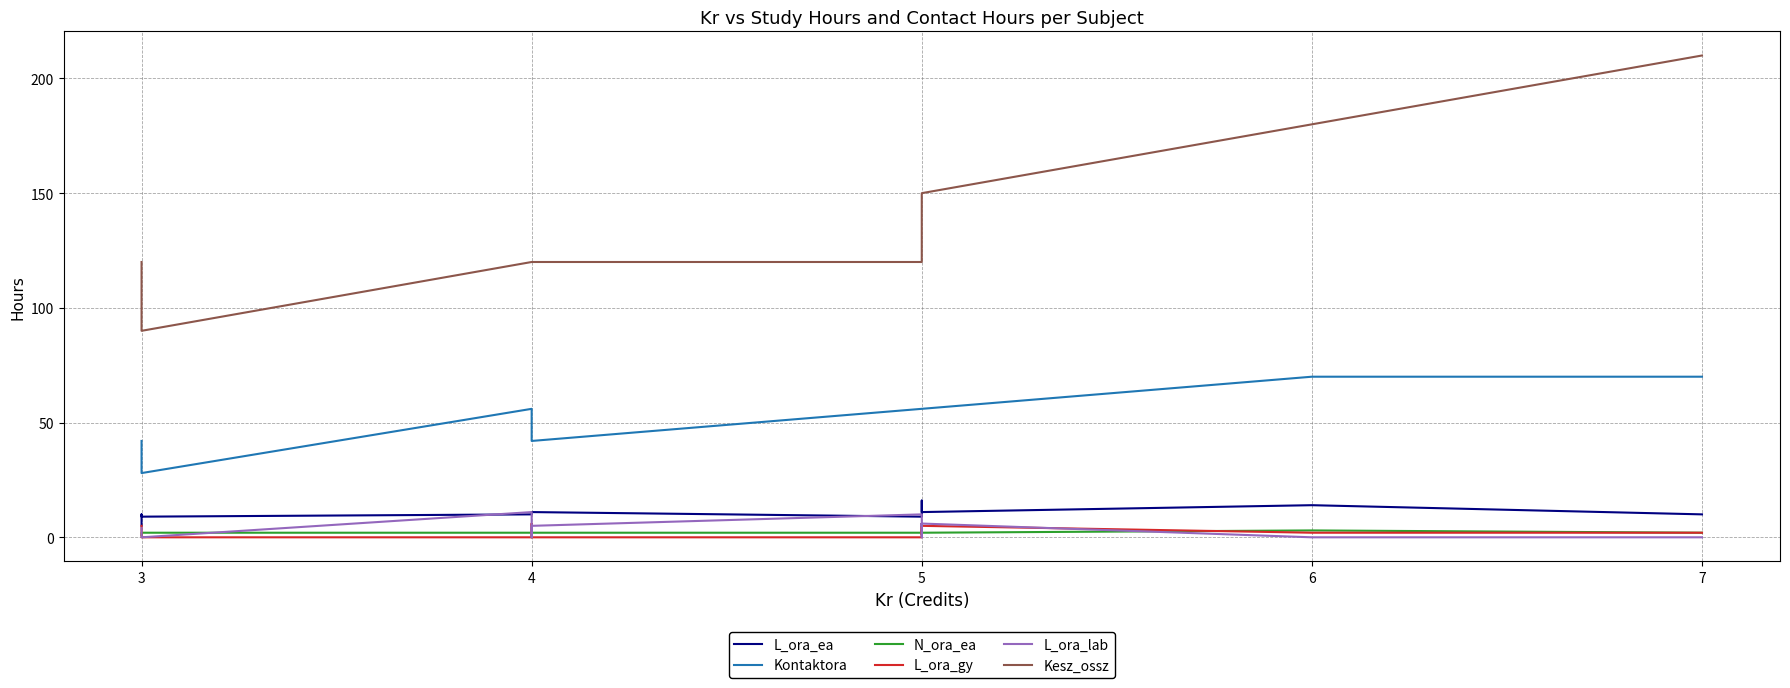

List the series in order of their peak value, highest first.

Kesz_ossz, Kontaktora, L_ora_ea, L_ora_lab, L_ora_gy, N_ora_ea